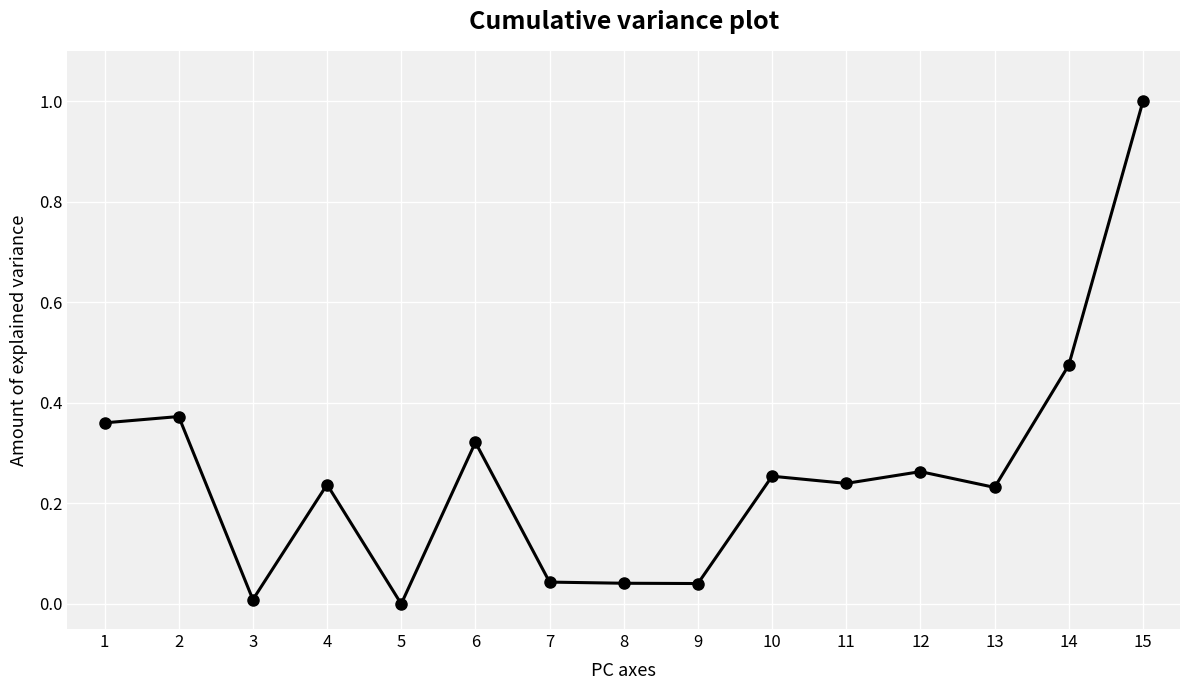

At which category does the data reach its first local valley?

3